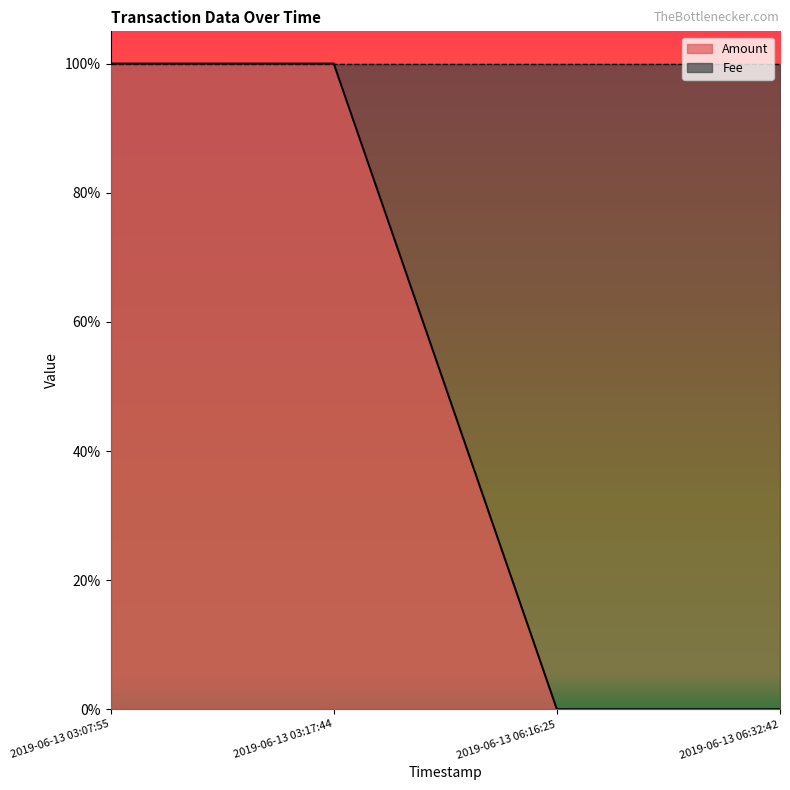

Which category has the lowest value across all series?

2019-06-13 06:16:25